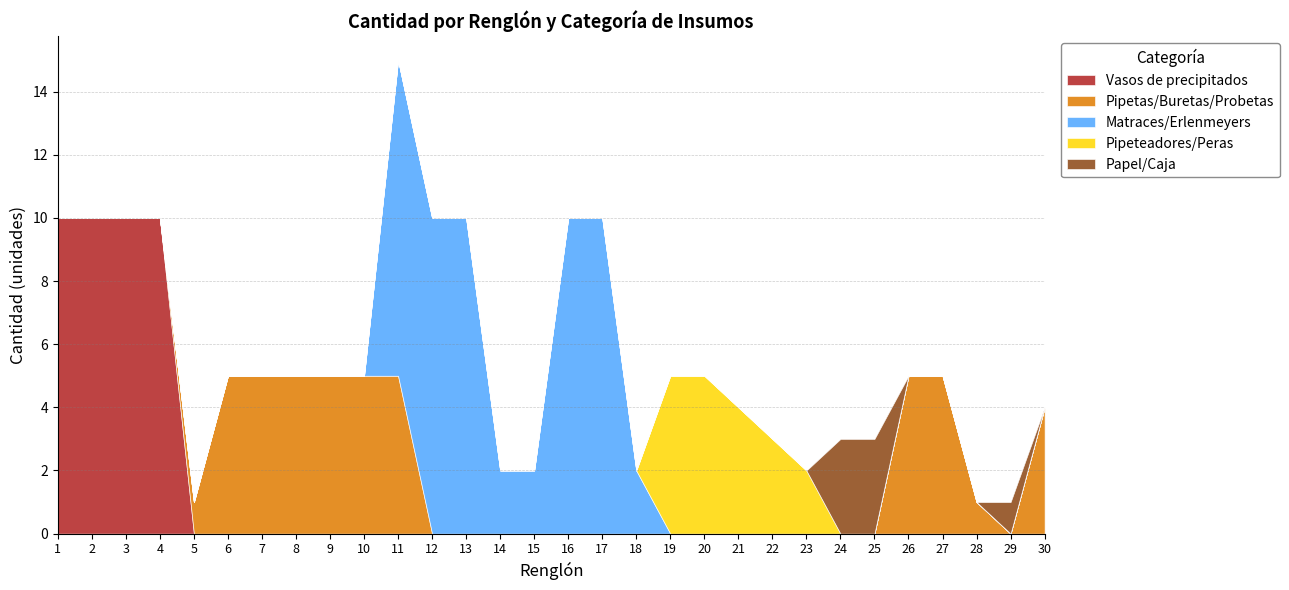

True or false: Pipetas/Buretas/Probetas has a value of 3 at 1.

False